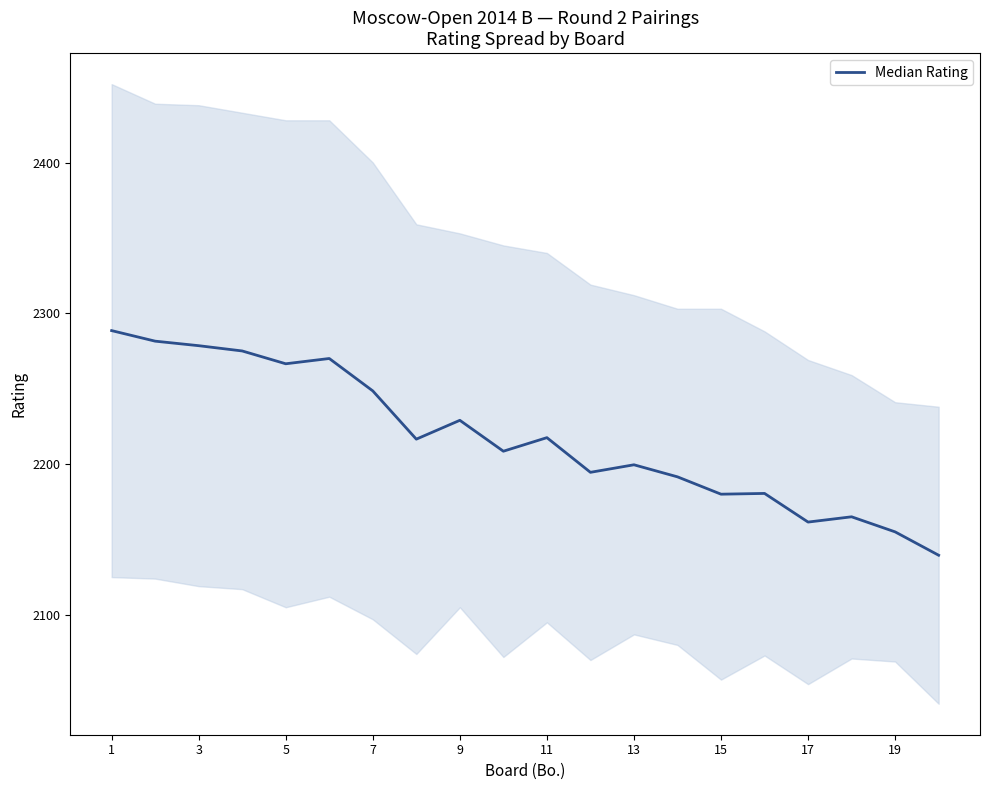

Reading left to right, transcribe all the data shown in this chart.

2288.5	2281.5	2278.5	2275.0	2266.5	2270.0	2248.5	2216.5	2229.0	2208.5	2217.5	2194.5	2199.5	2191.5	2180.0	2180.5	2161.5	2165.0	2155.0	2139.5